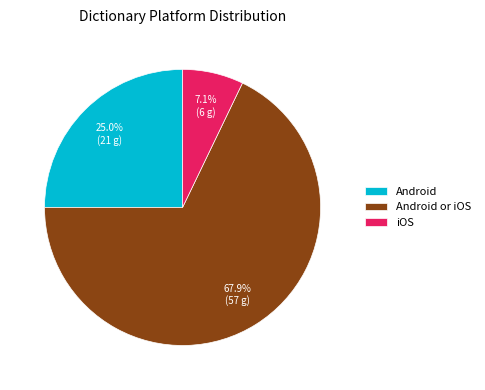

What is the largest slice in the pie chart?

Android or iOS